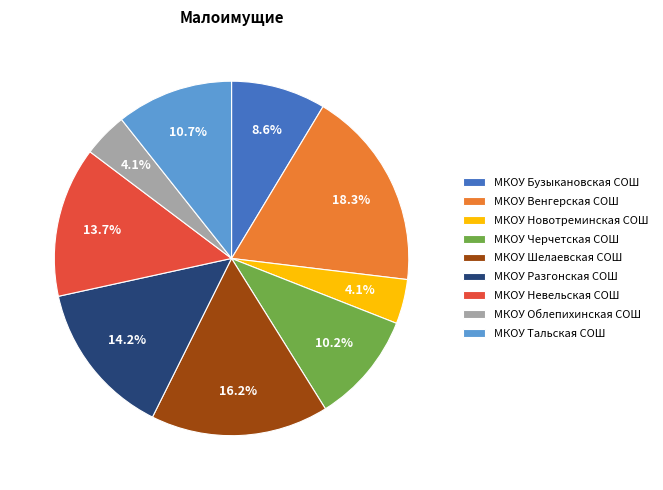

Do МКОУ Новотреминская СОШ and МКОУ Невельская СОШ together represent more than half of the pie?

No